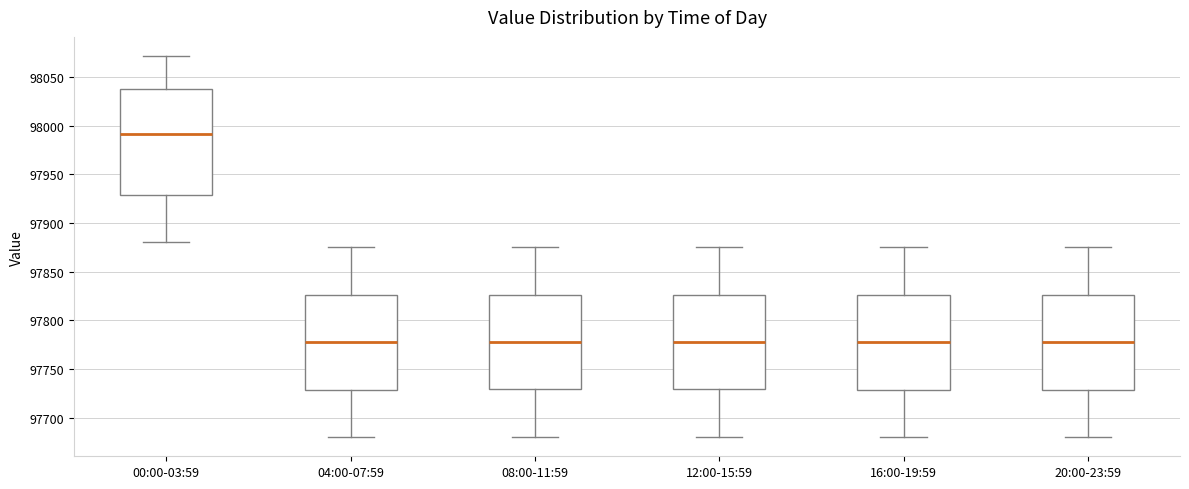

Where does the median line of the box for 16:00-19:59 sit on the y-axis? The values are not printed on the chart, so give them approximately, as read against the axis.

97780